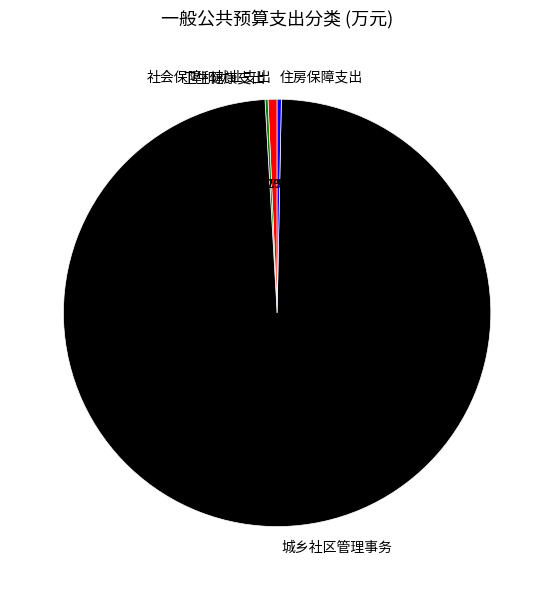

Is there a majority slice in this chart?

Yes